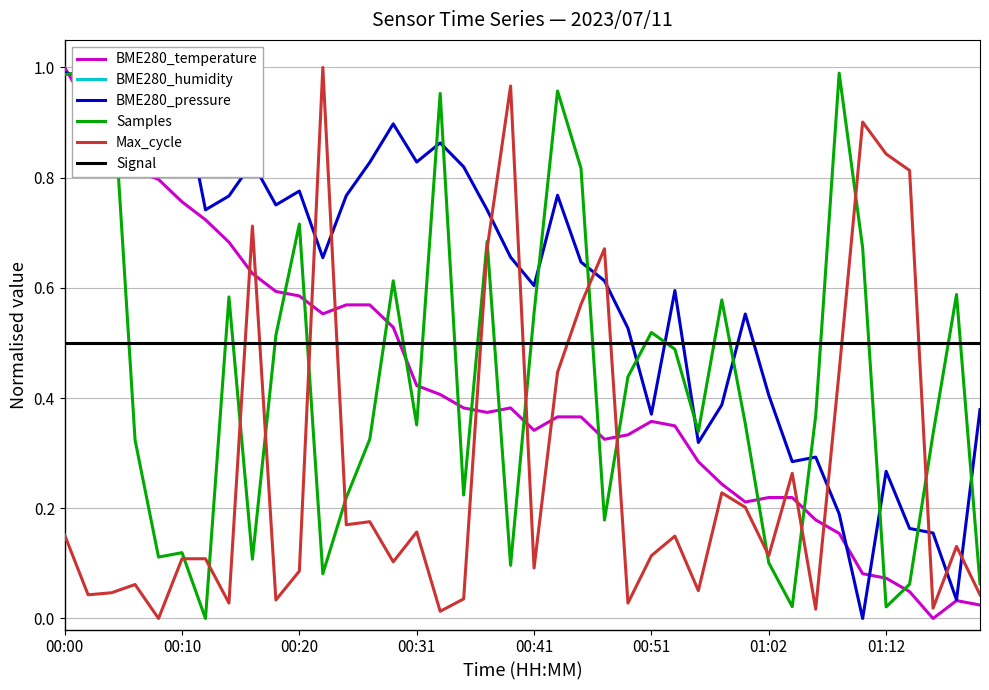

The value of Signal at 01:02 is 0.5. True or false?

True